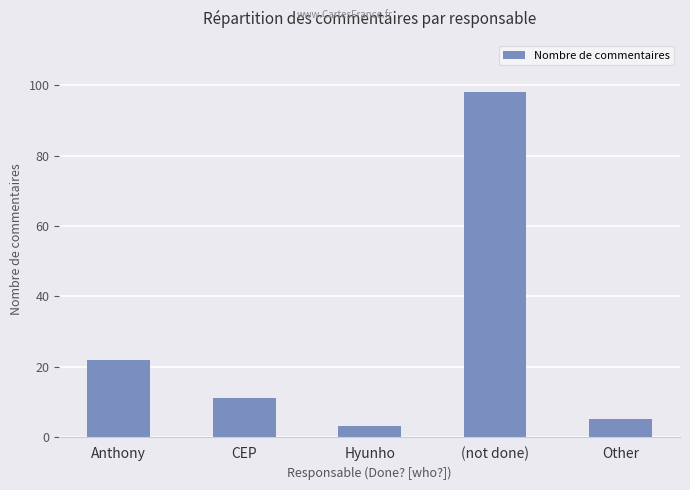

List the labels in order of value, largest first.

(not done), Anthony, CEP, Other, Hyunho